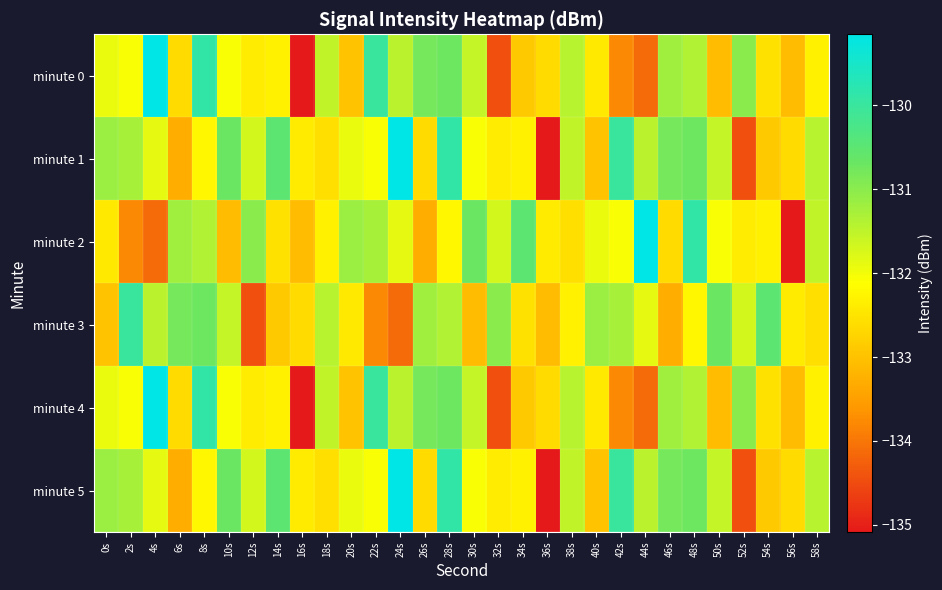

Which has a higher value, 34s or 8s?

8s